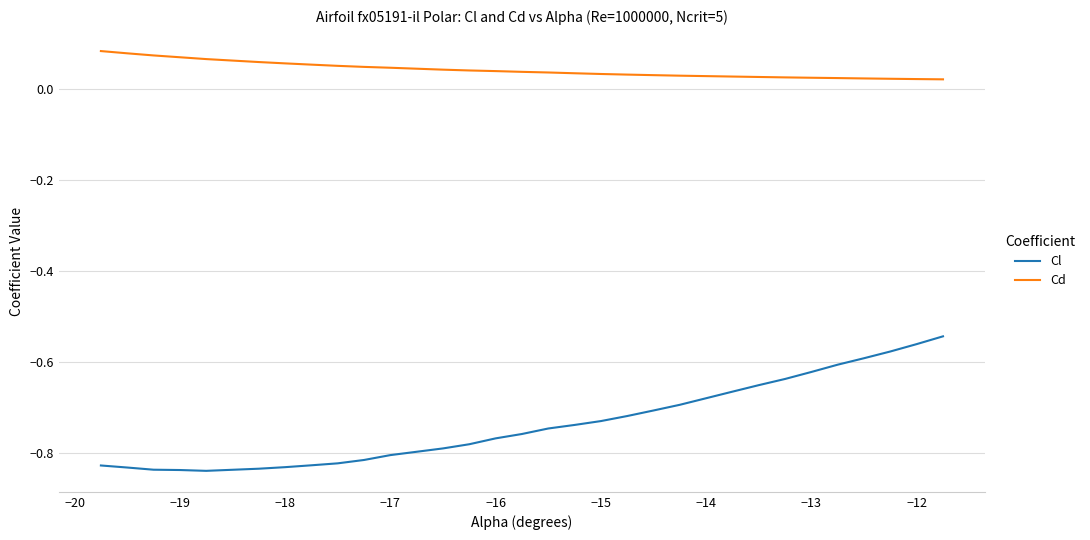

How many series are shown in this chart?

2